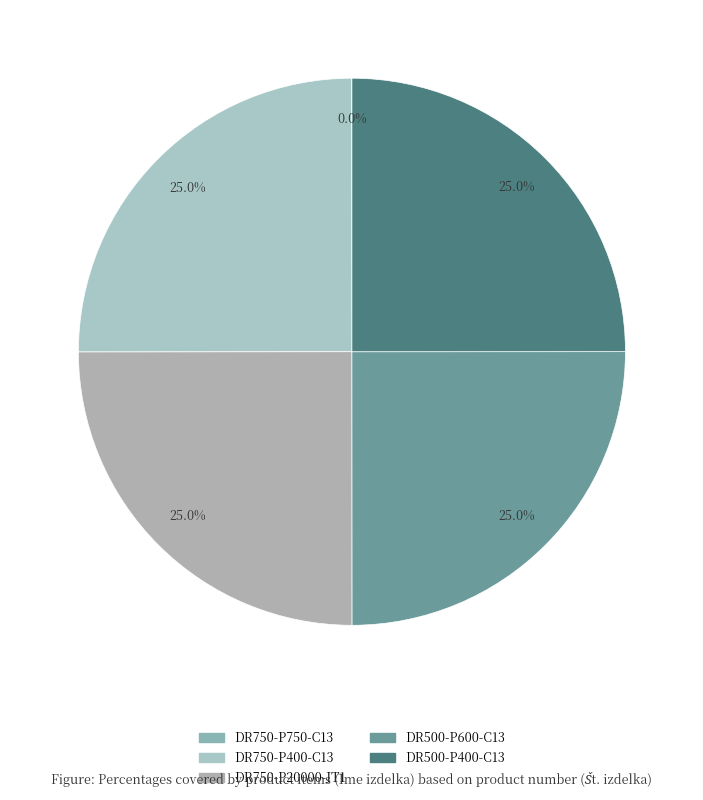

What percentage is the DR500-P600-C13 slice, to the nearest percent?

25%